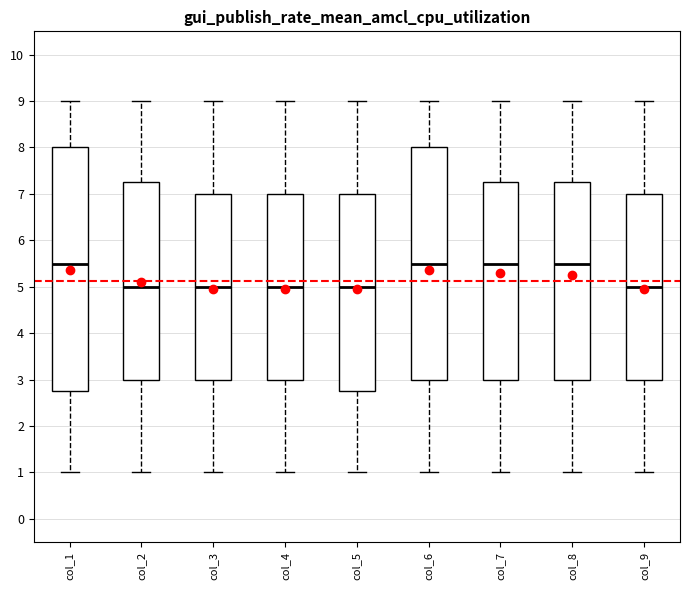

Where is the lower edge of the box for col_4 on the y-axis? The values are not printed on the chart, so give them approximately, as read against the axis.

3.0